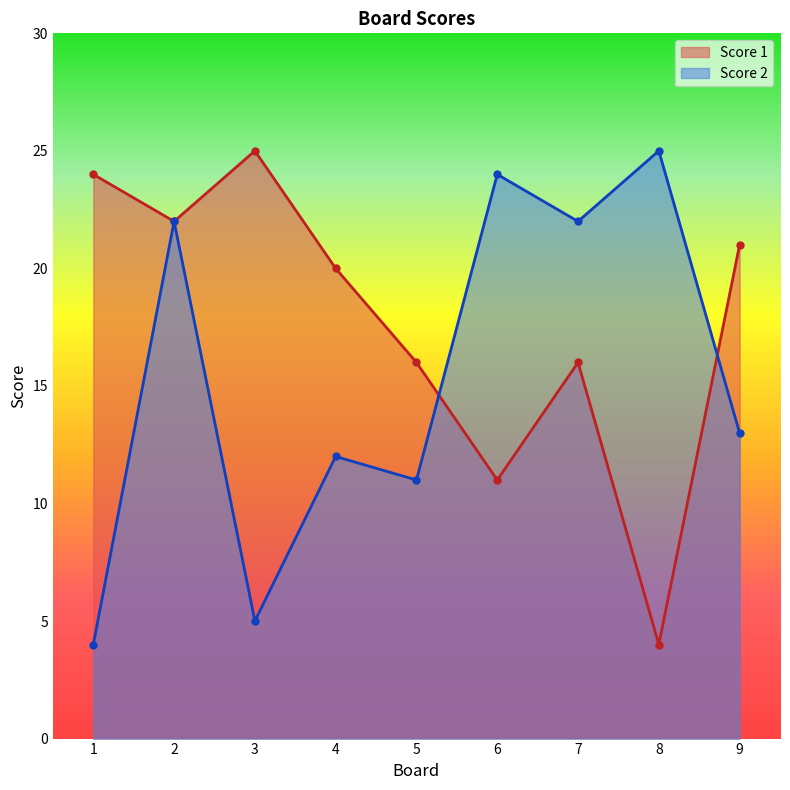

Rank the categories by Score 1 value from highest to lowest.

3, 1, 2, 9, 4, 5, 7, 6, 8